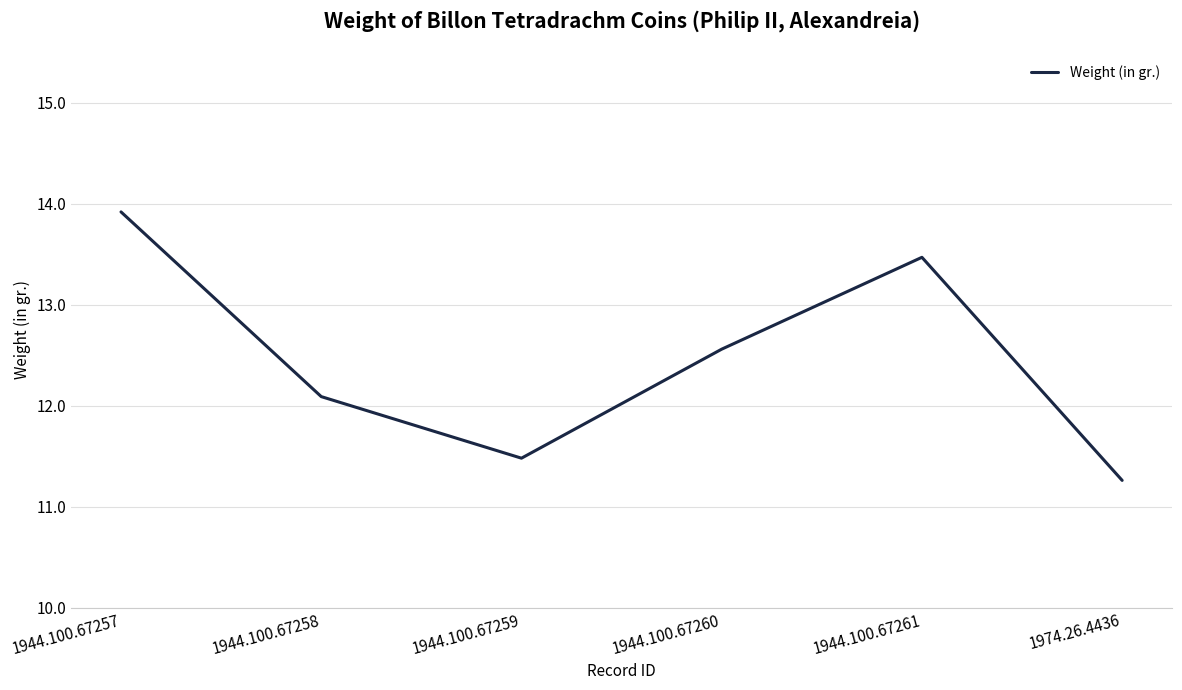

How many lines are shown in the chart?

1